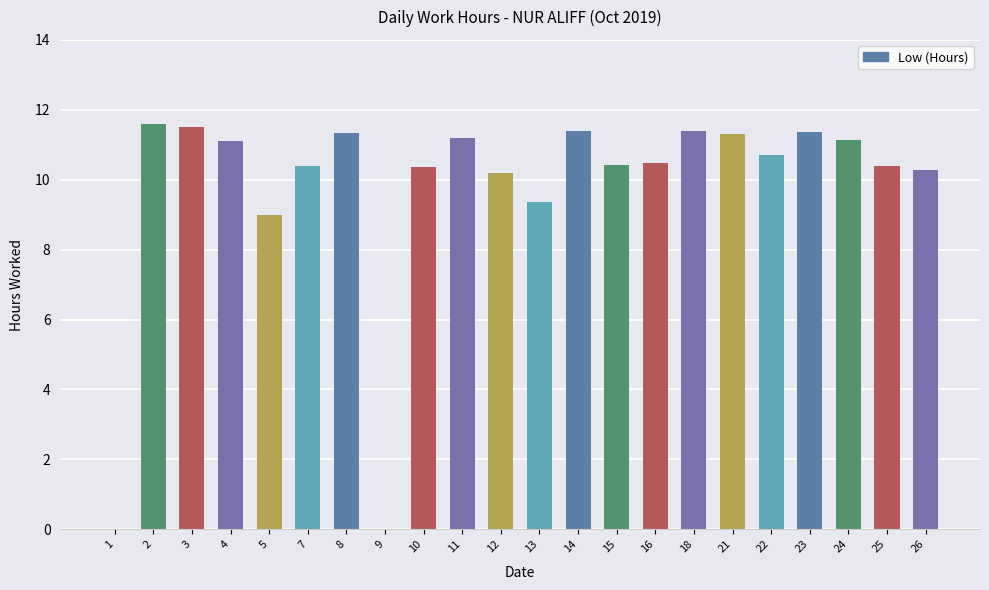

What is the sum of the values at 9 and 5?

9.0